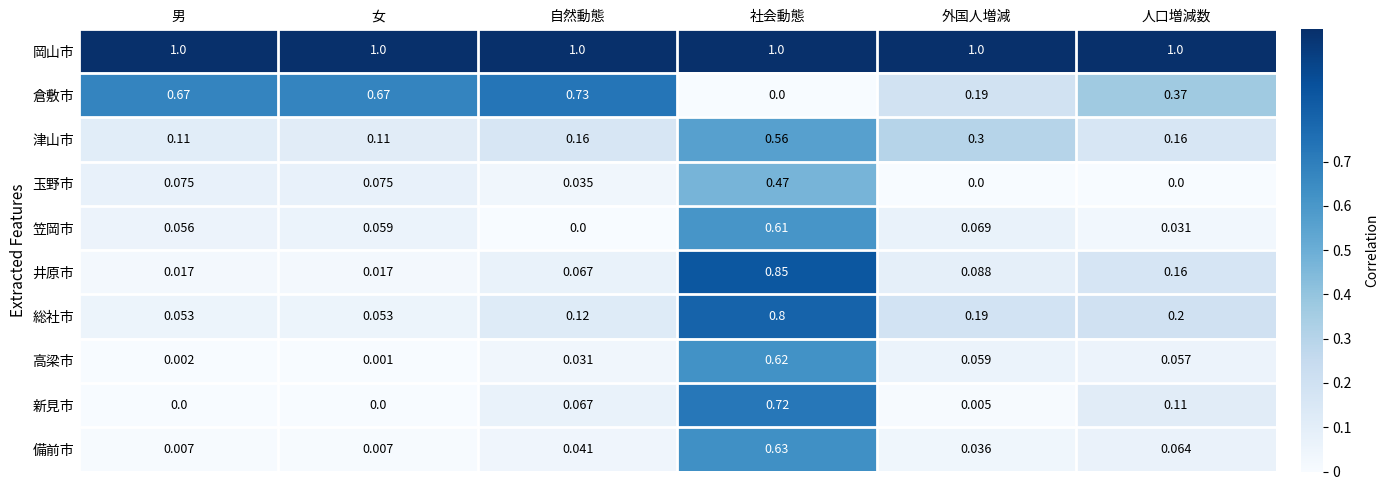

Count the number of categories in the chart.

6